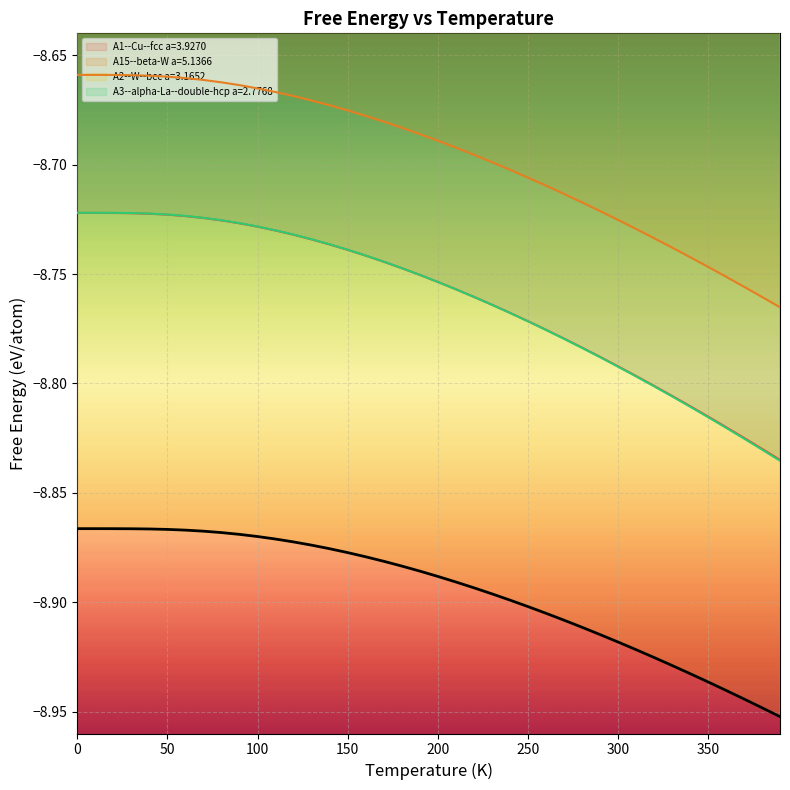

How many lines are shown in the chart?

4